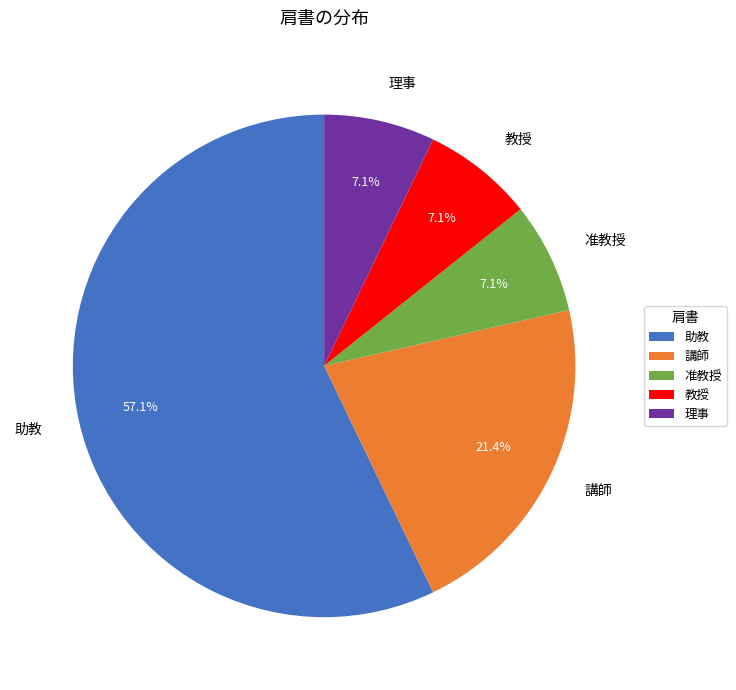

What percentage is the 准教授 slice, to the nearest percent?

7%